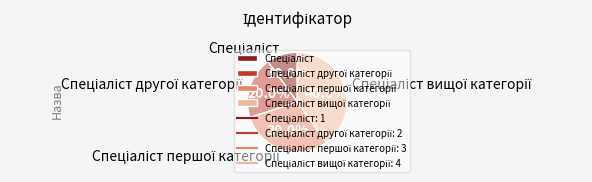

Is there any slice that represents more than half of the pie?

No